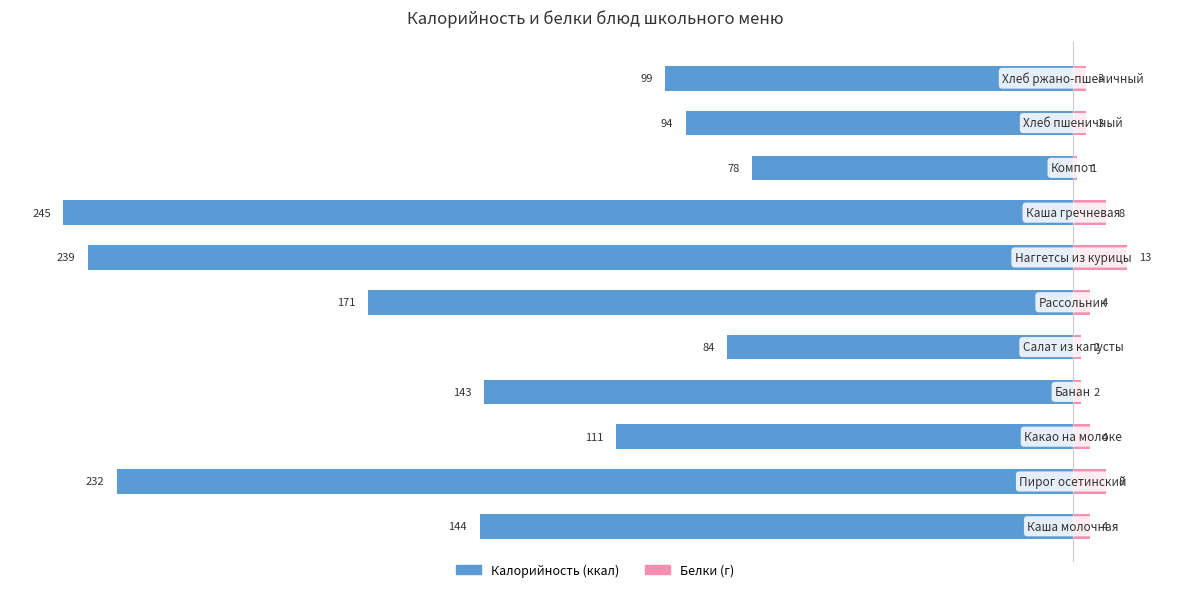

Reading right to left, transcribe all the data shown in this chart.

Калорийность: -99	-94	-78	-245	-239	-171	-84	-143	-111	-232	-144
Белки (г): 3	3	1	8	13	4	2	2	4	8	4